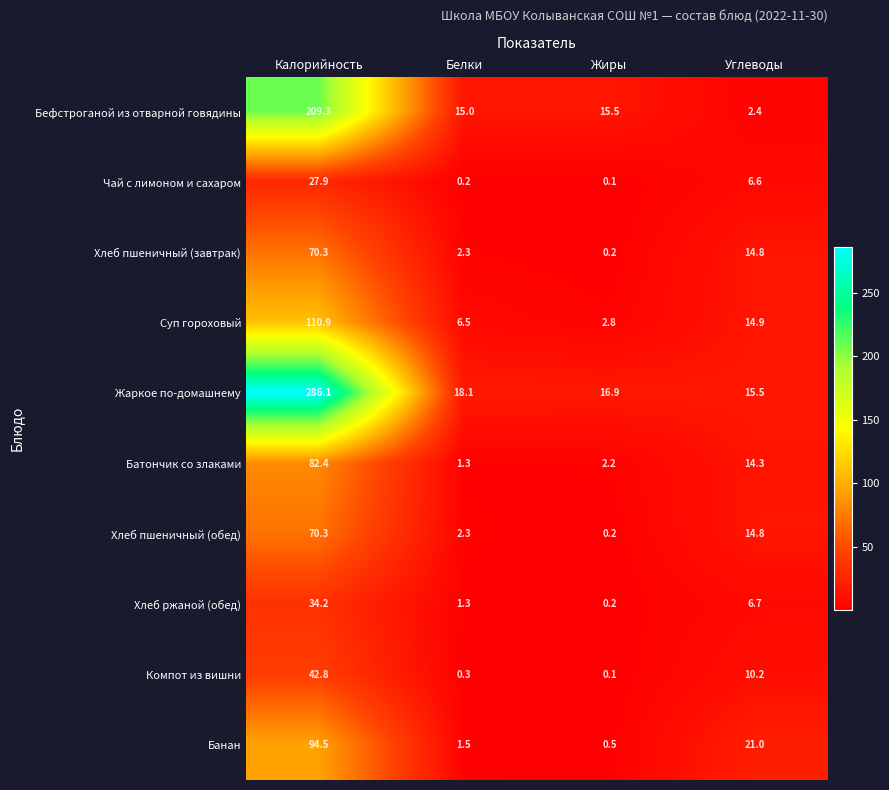

What is the total value across all series at Жиры?

38.7